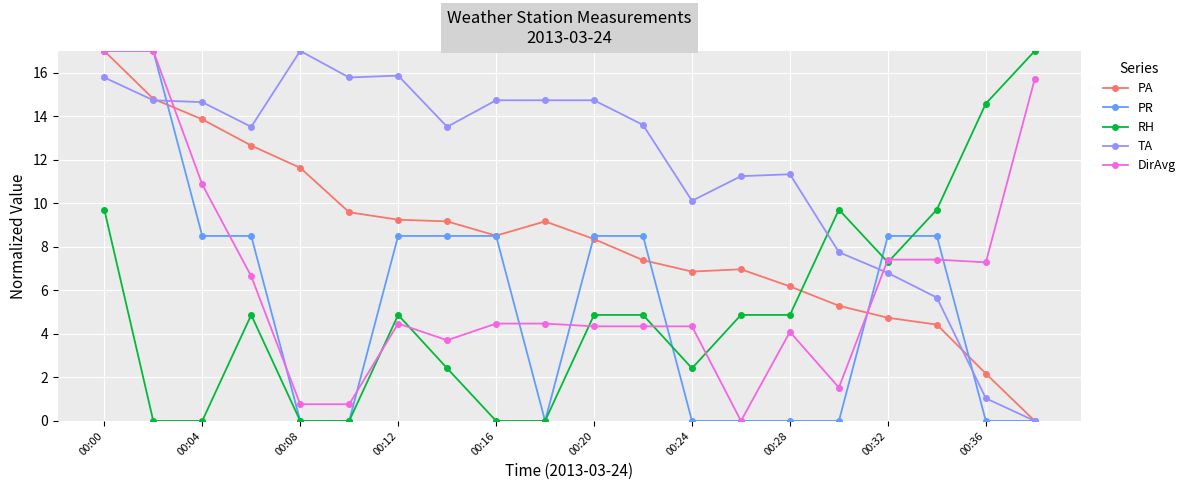

What is the maximum value shown in the chart?

17.0